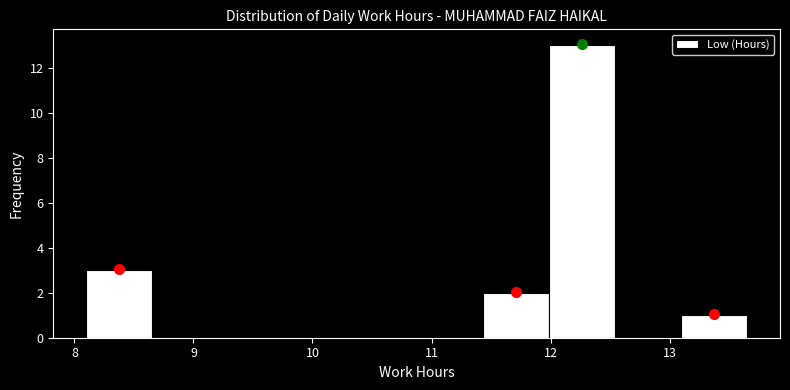

Reading left to right, list every bar in this chart as the range it spans on the x-axis followed by its height. Neither the bar edges nor the heights are printed on the chart, so give them approximately, as read against the axes.

8.1 to 8.7: 3
8.7 to 9.2: 0
9.2 to 9.8: 0
9.8 to 10.3: 0
10.3 to 10.9: 0
10.9 to 11.4: 0
11.4 to 12.0: 2
12.0 to 12.5: 13
12.5 to 13.1: 0
13.1 to 13.7: 1